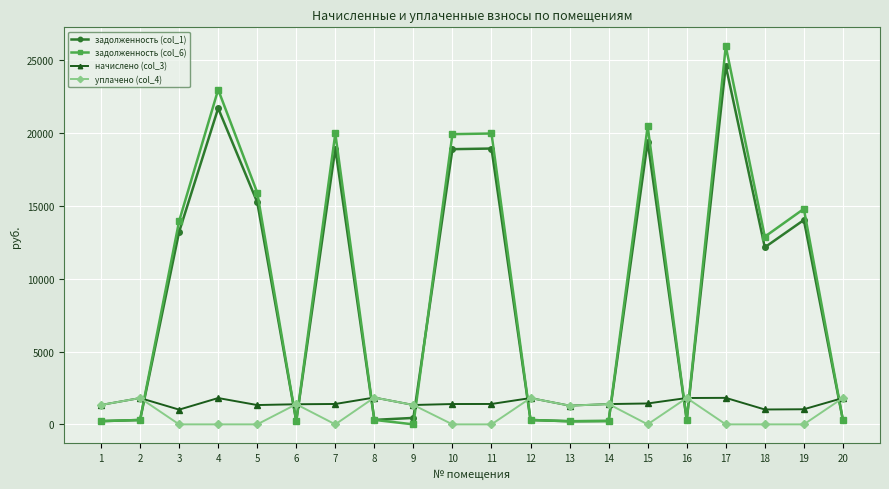

Does the chart display data point markers on the line(s)?

Yes